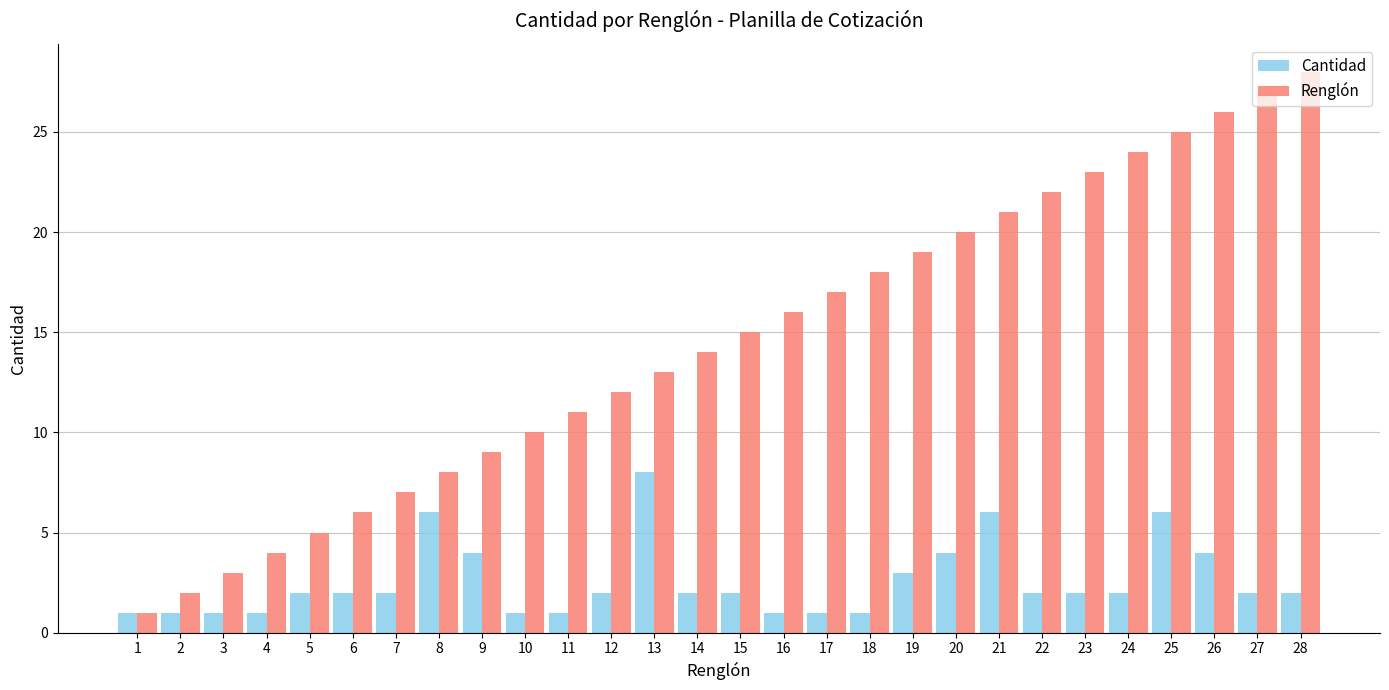

What is the value of the Cantidad bar at the 18th from the left?

1